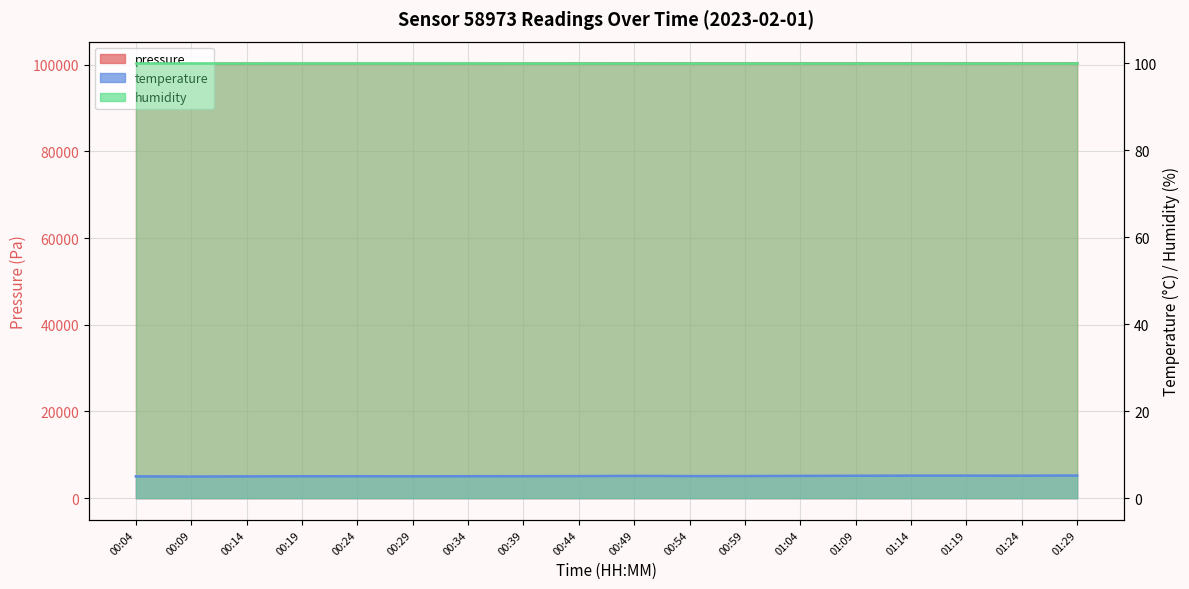

What is the difference between the second highest and minimum values in the temperature series?

0.2